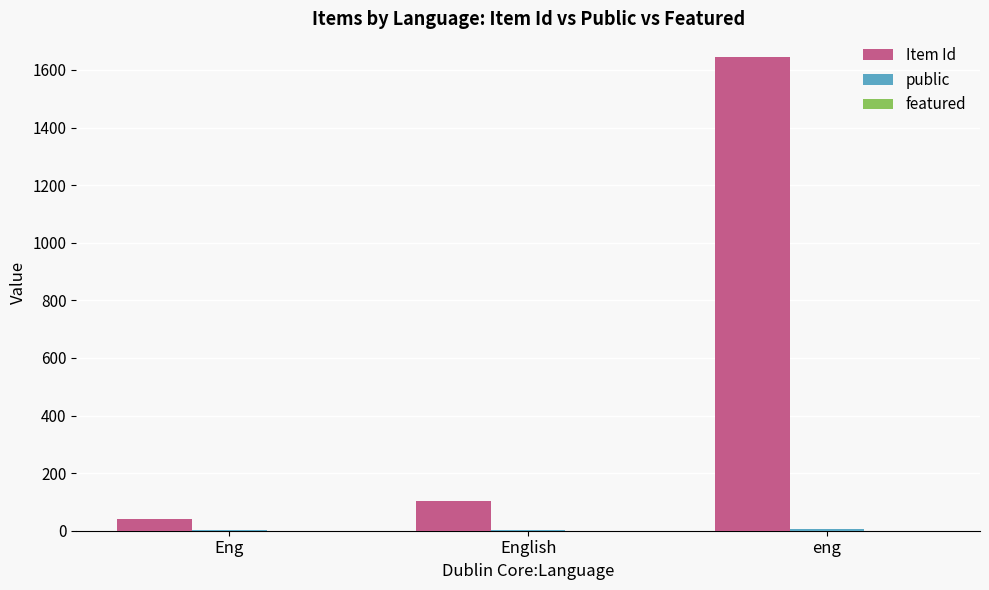

Which series has the largest total across all categories?

Item Id